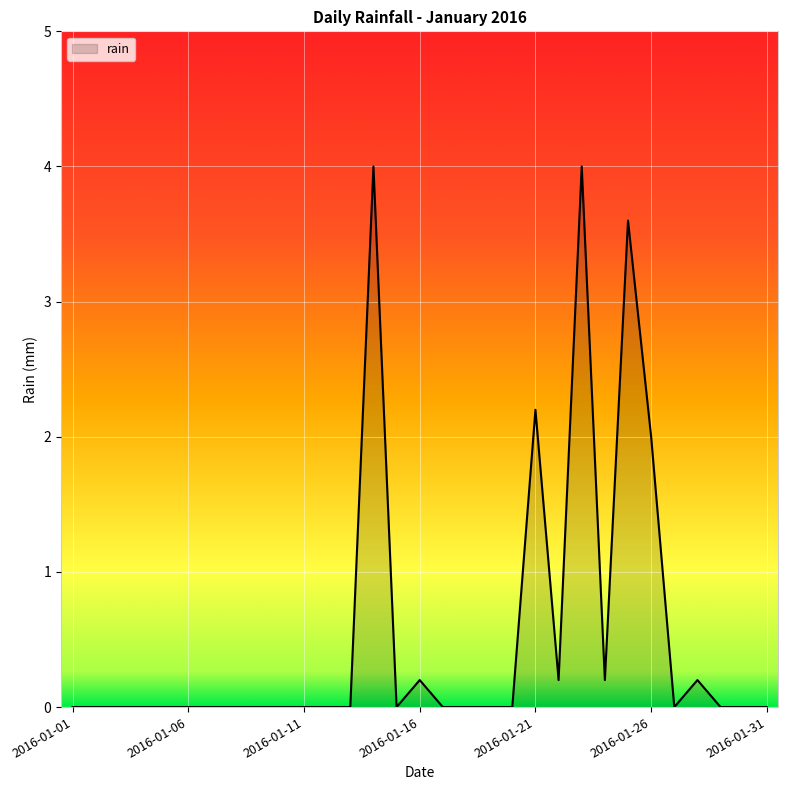

What is the difference between the maximum and minimum values?

4.0